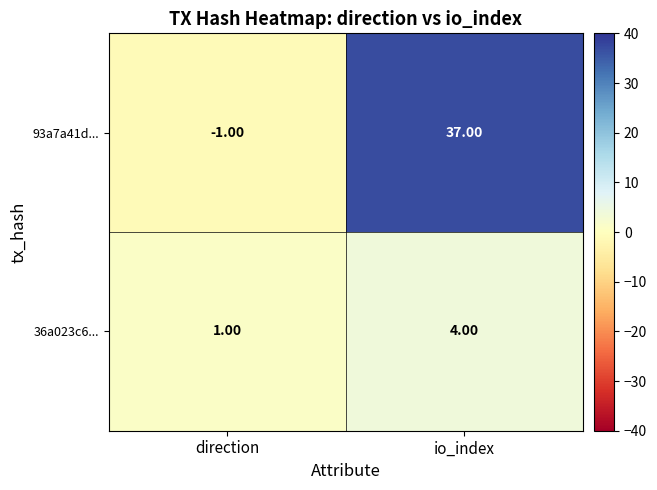

List the series in order of their peak value, highest first.

93a7a41d..., 36a023c6...